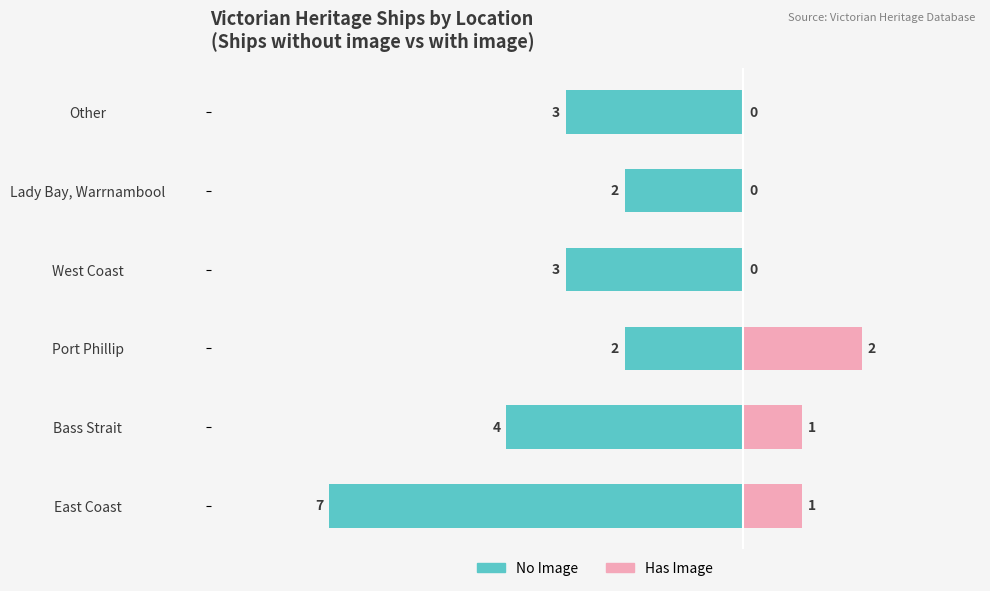

What is the difference between the maximum and minimum values in the Has Image series?

2